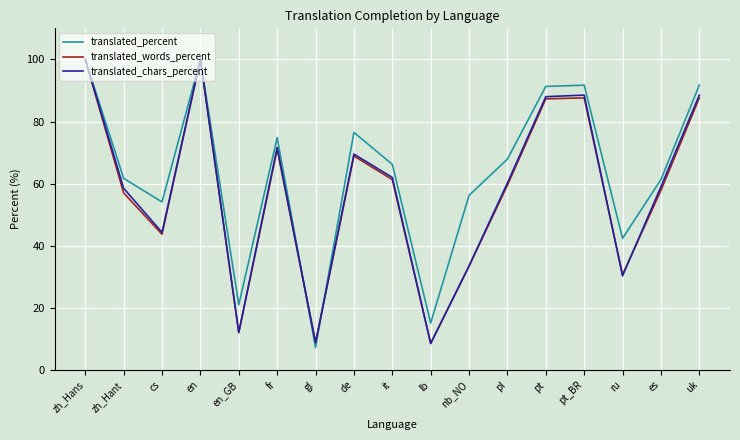

Is it true that translated_percent equals 58.3 at en?

False